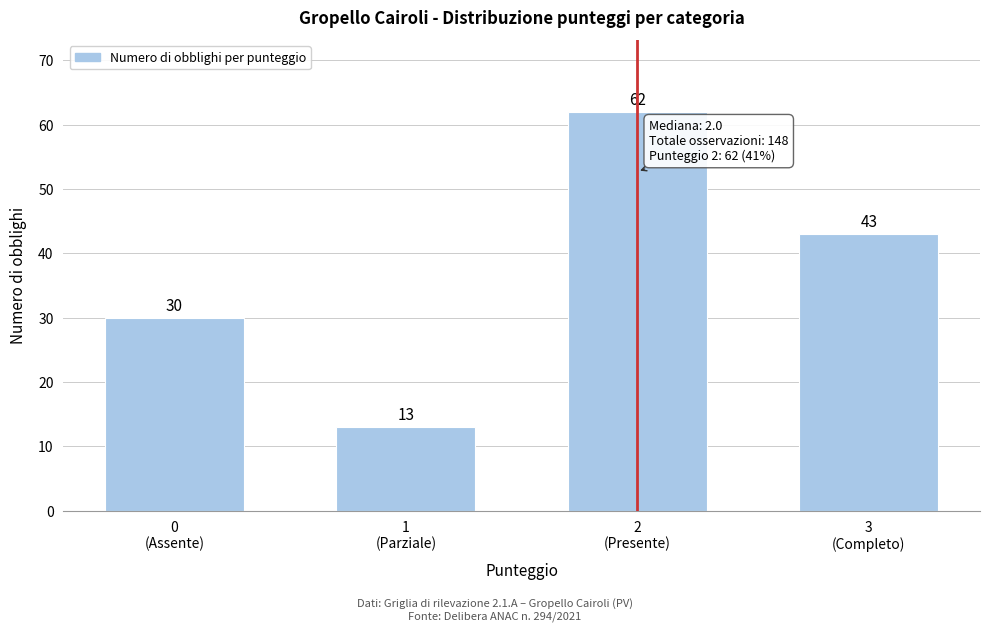

Reading left to right, transcribe all the data shown in this chart.

30	13	62	43